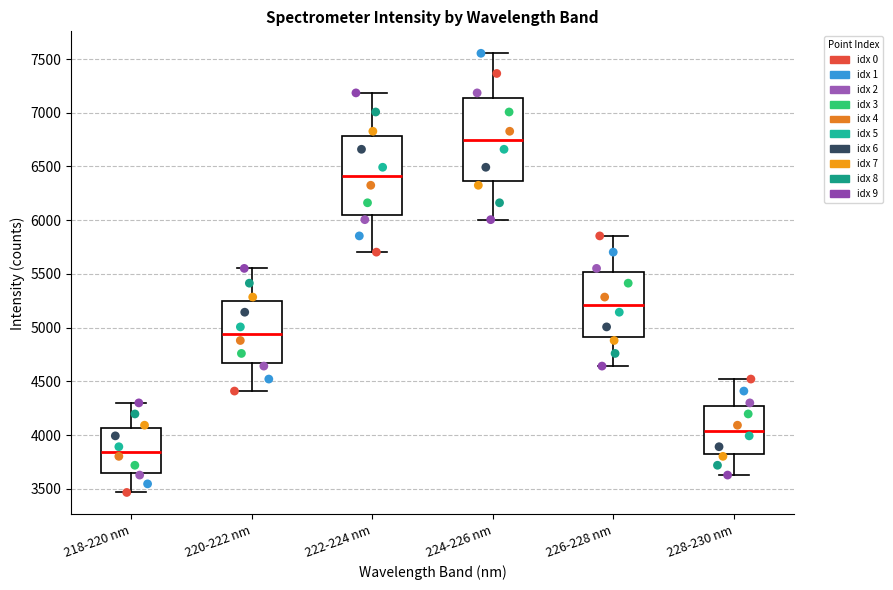

Where does the lower whisker of the box for 220-222 nm end on the y-axis? The values are not printed on the chart, so give them approximately, as read against the axis.

4400